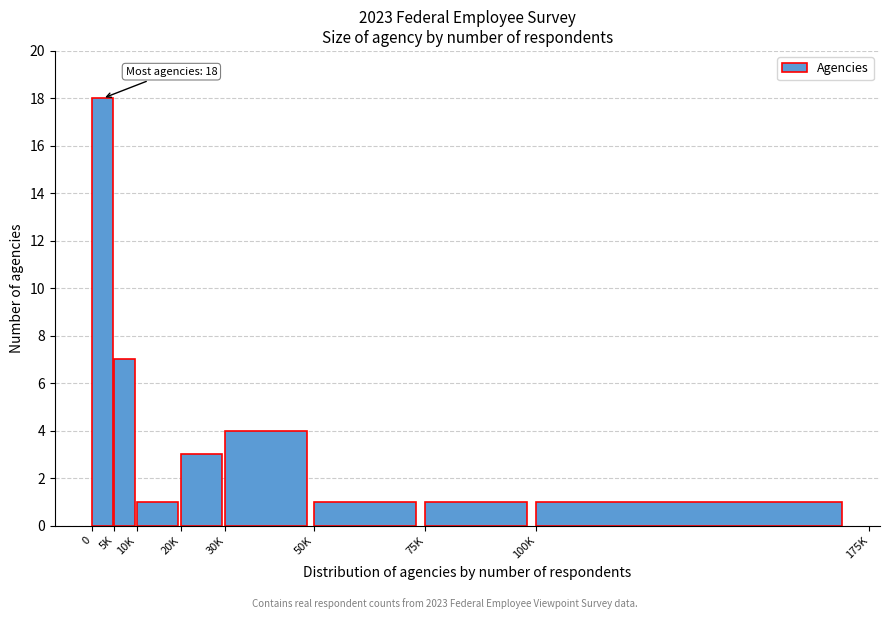

Reading left to right, transcribe all the data shown in this chart.

18	7	1	3	4	1	1	1